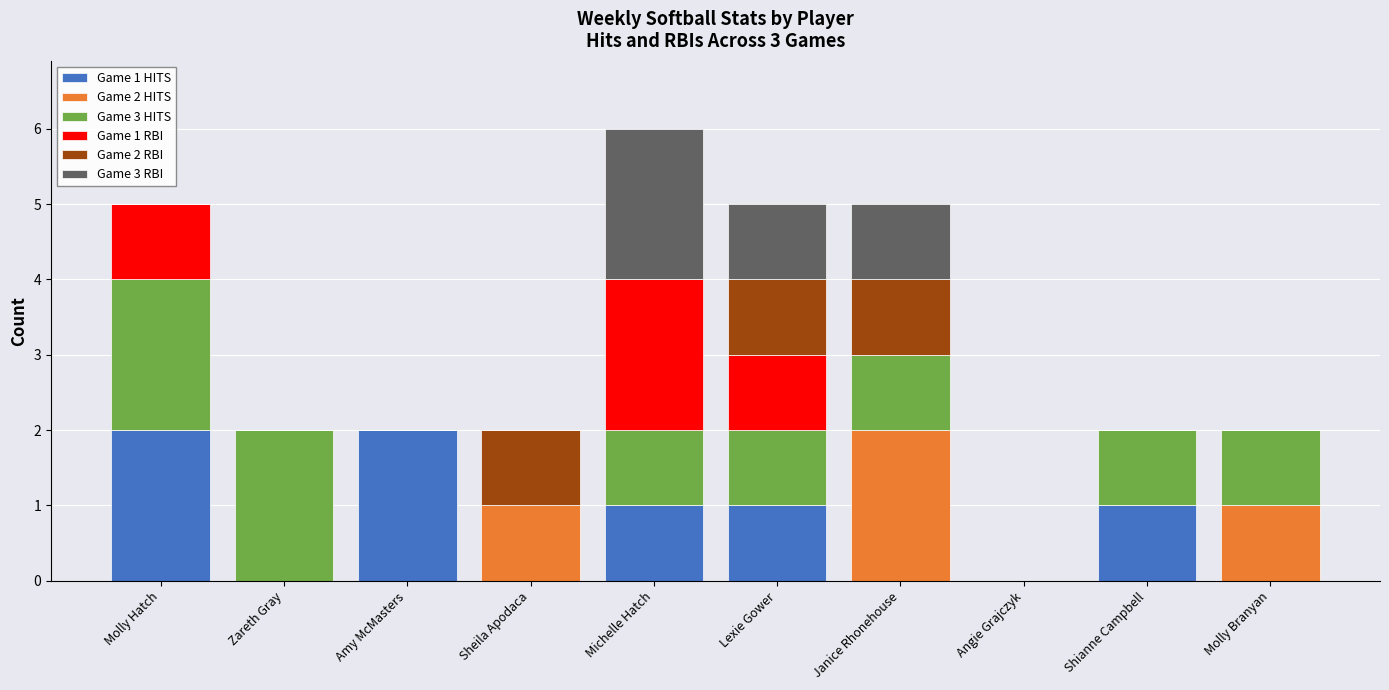

How many series are shown in this chart?

6